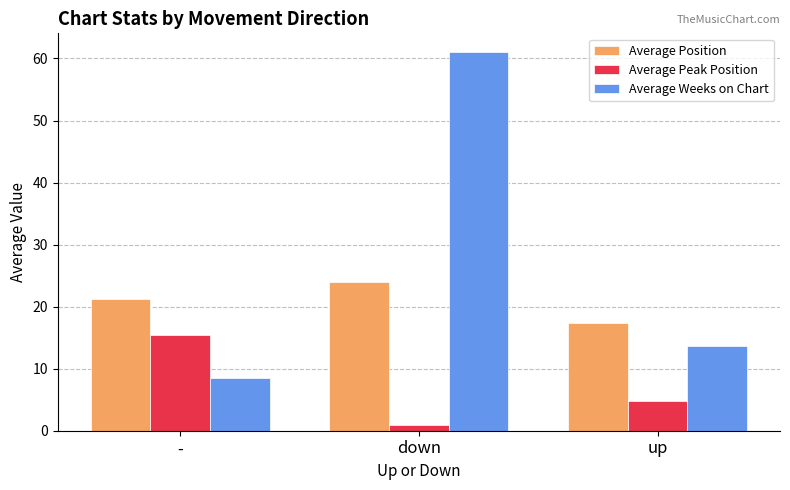

Are the bars grouped side by side (vs. stacked)?

Yes